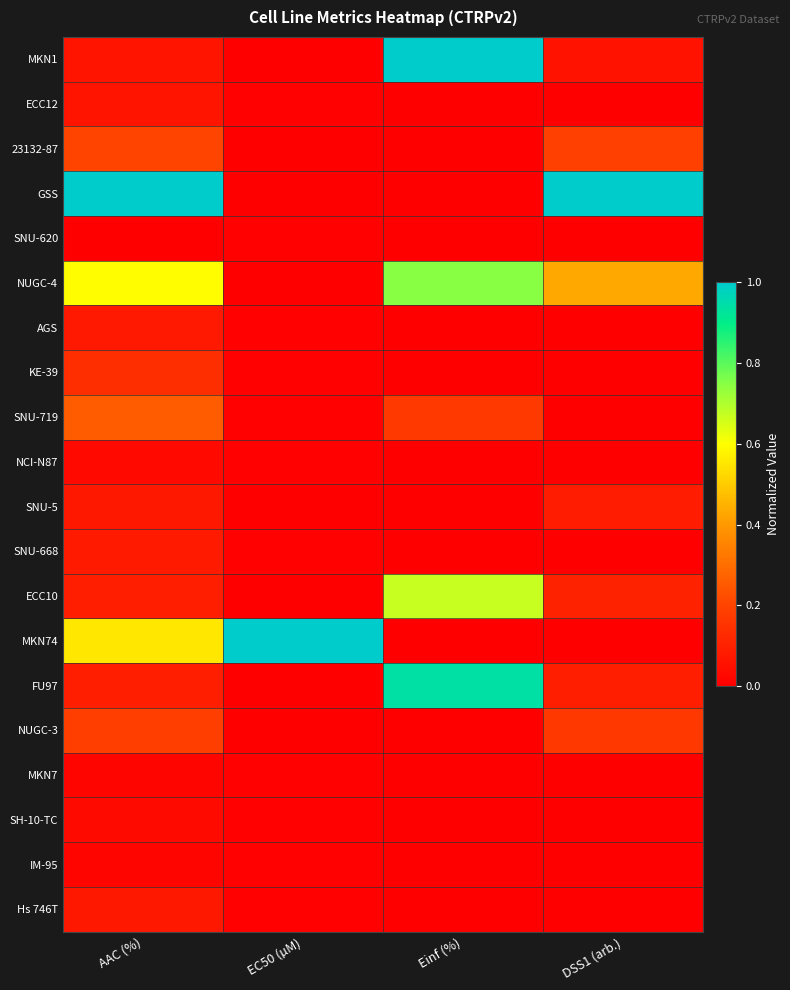

Which series has the widest spread of values?

GSS